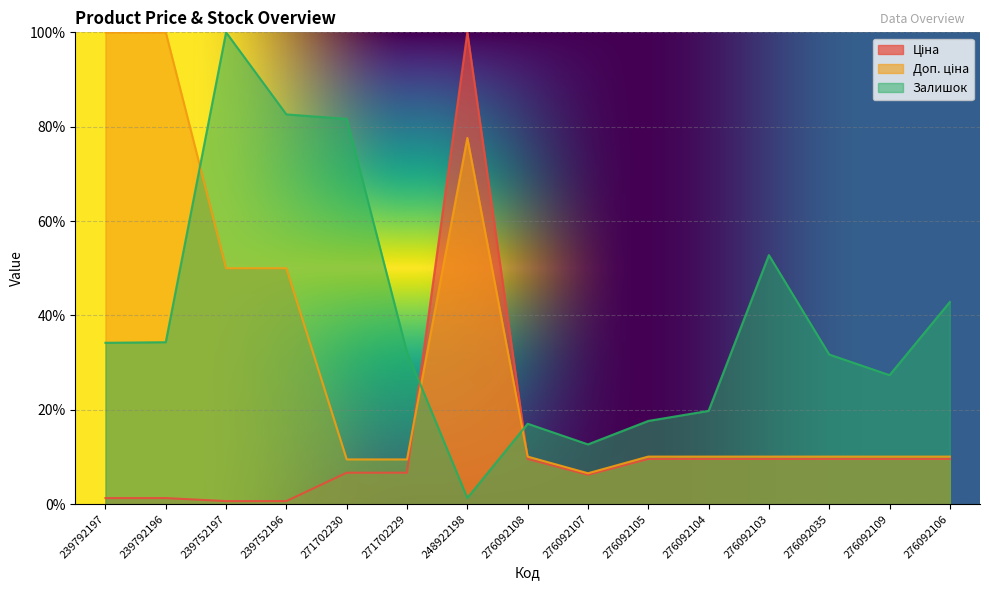

List the series in order of their overall mean, highest first.

Залишок, Доп. ціна, Ціна